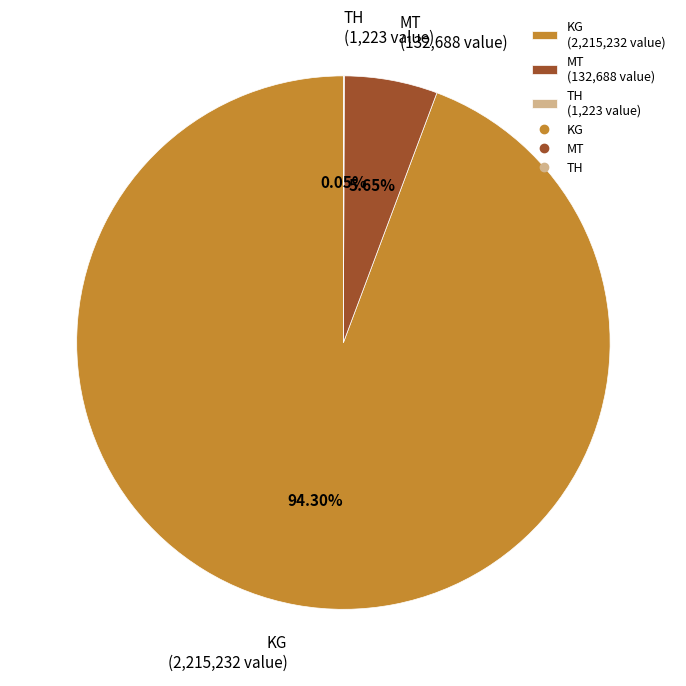

Is MT (132,688 value) the majority of the pie?

No